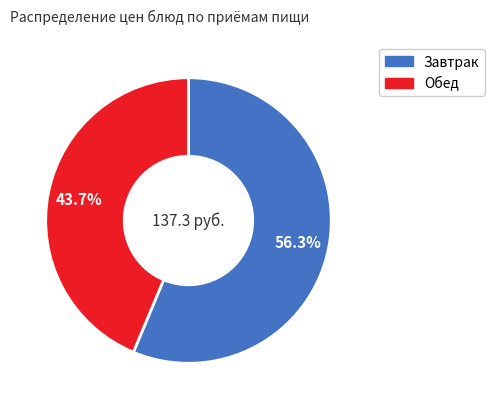

Is there any slice that represents more than half of the pie?

Yes